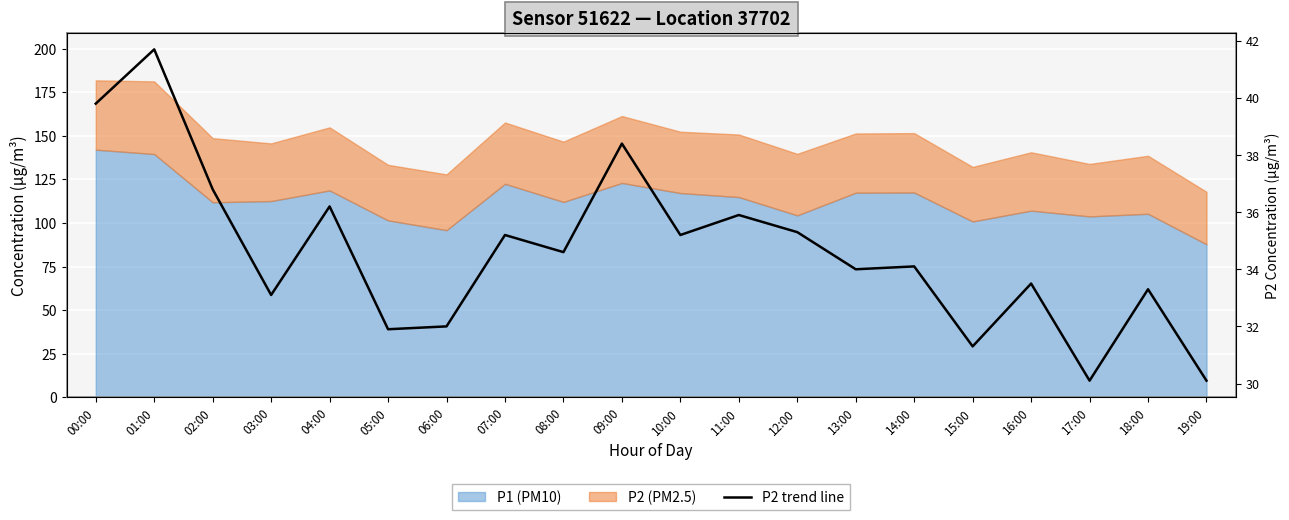

What is the sum of the values at 17:00 and 16:00?

63.6